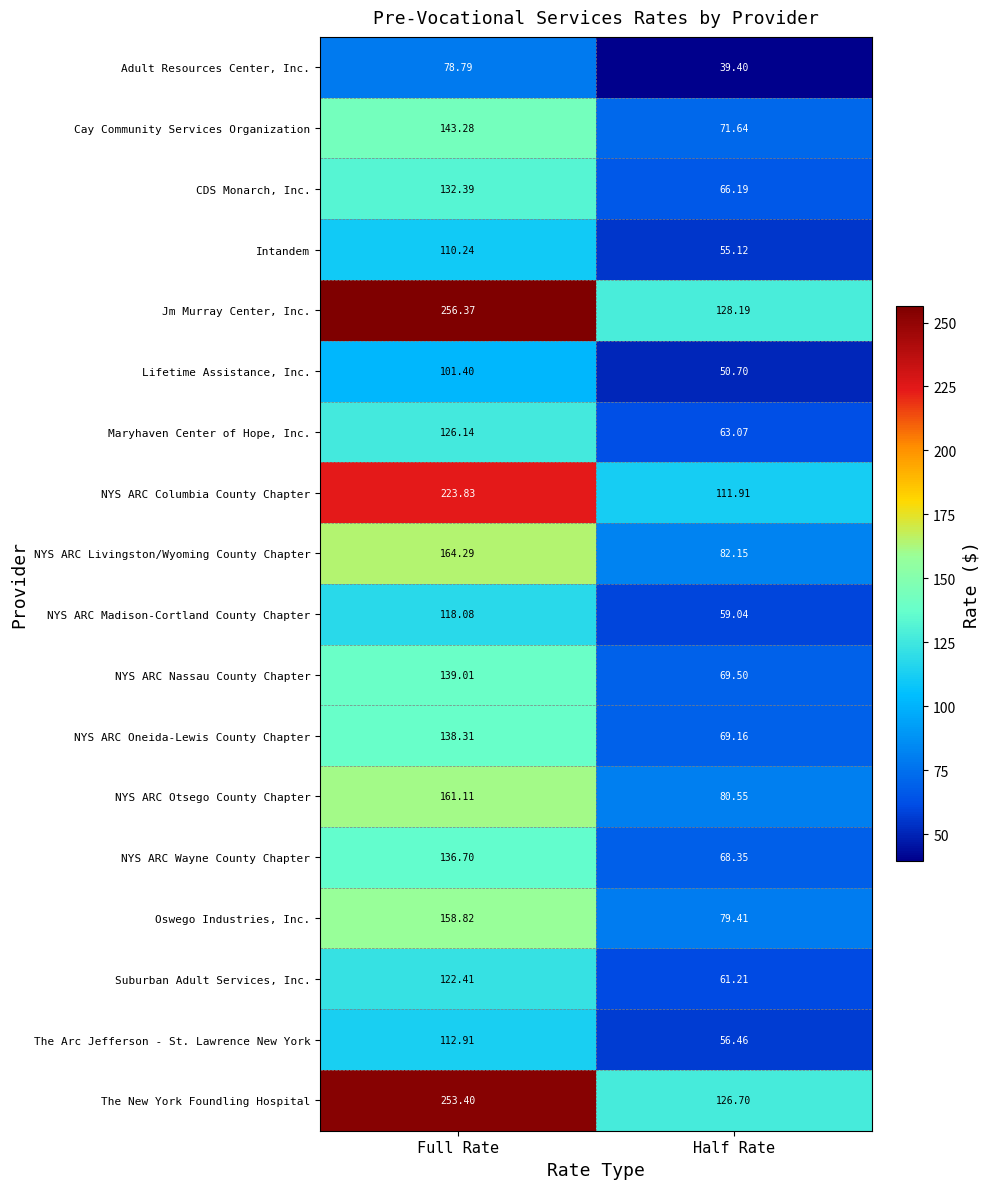

At which label does NYS ARC Otsego County Chapter first exceed 161?

Full Rate